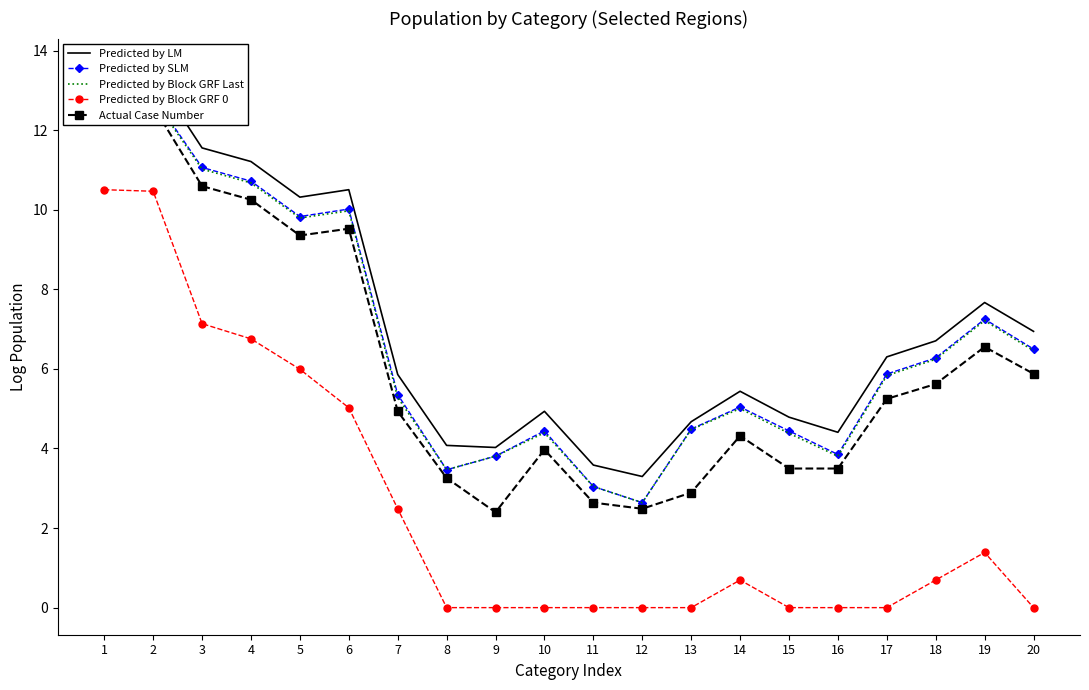

True or false: Predicted by LM and Predicted by SLM intersect in this chart.

False